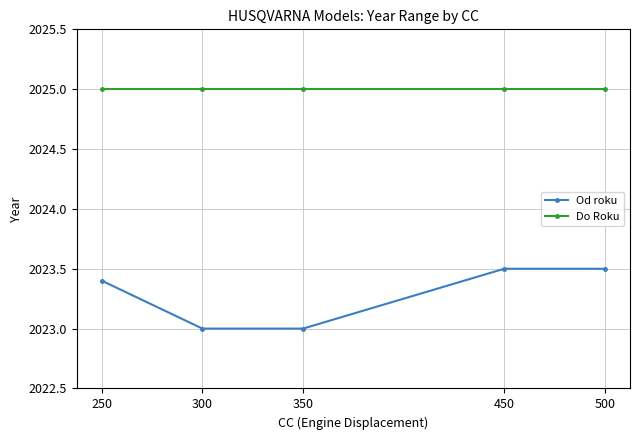

Count the number of categories in the chart.

5